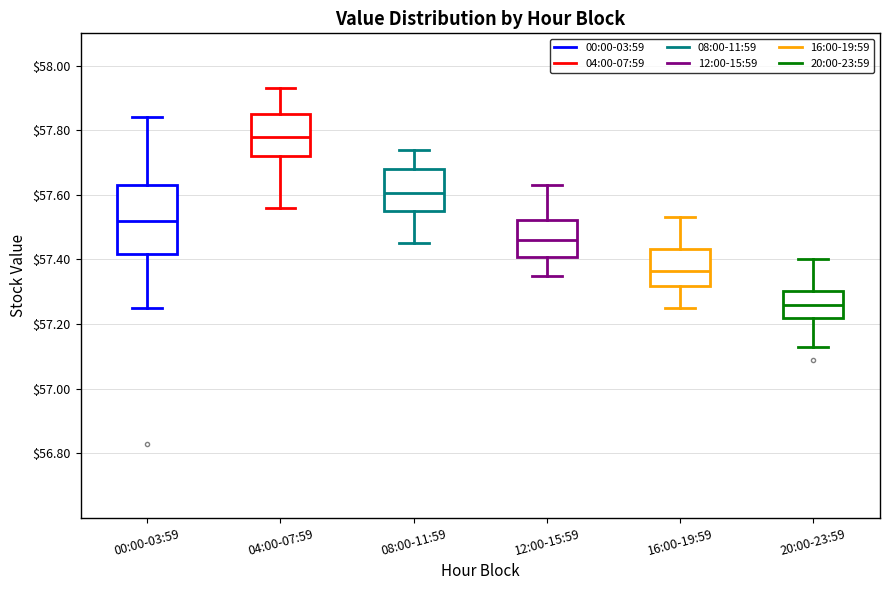

Comparing the boxes themselves (not the whiskers), which one is the tallest?

00:00-03:59